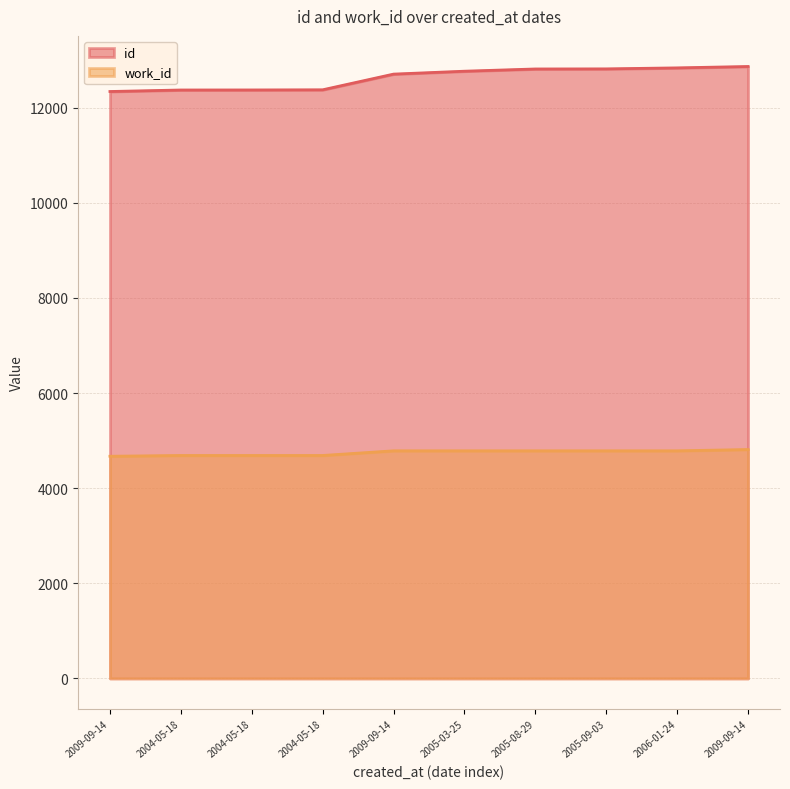

What is the average value of the id series?

12625